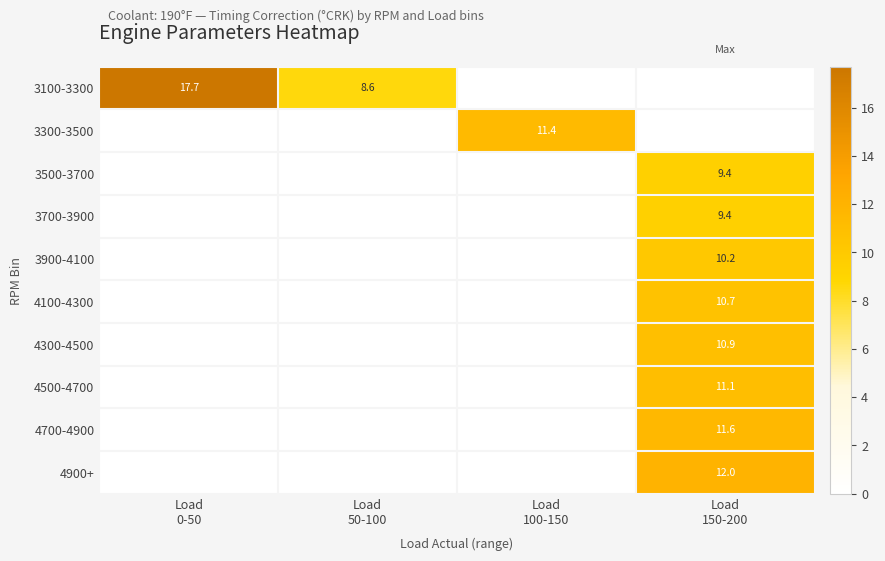

At which label does 3900-4100 reach its peak?

Load 150-200